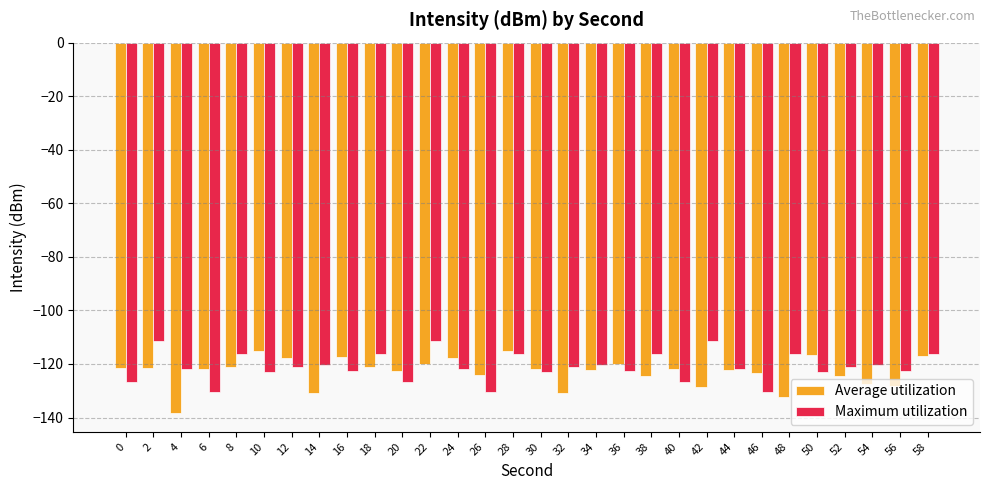

What is the difference between the Average utilization values at 26 and 10?

9.3